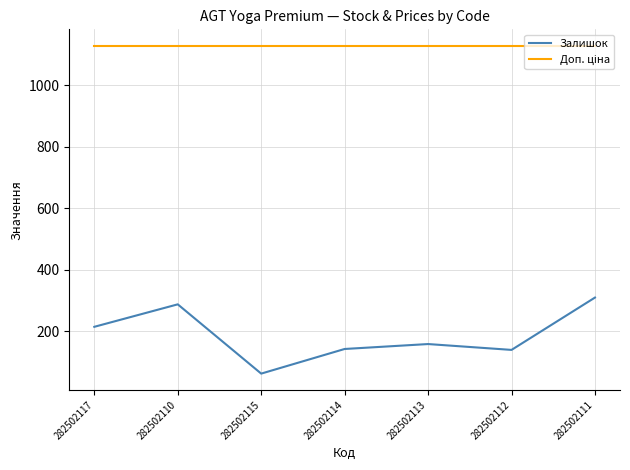

The value of Залишок at 282502112 is 63.1. True or false?

False